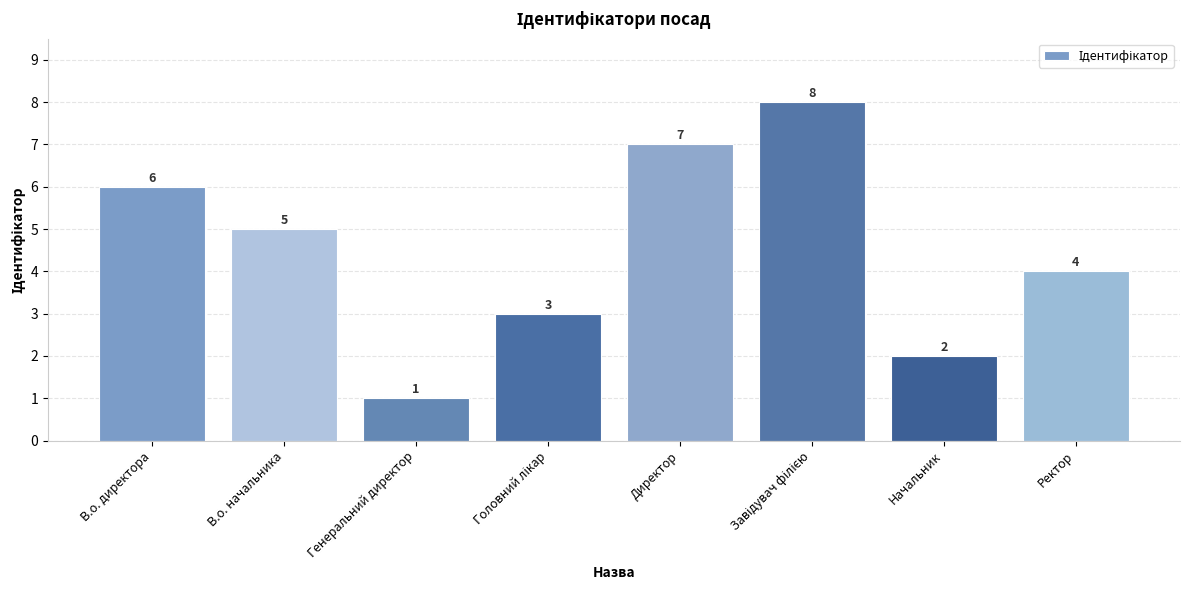

What is the label of the 4th bar from the right?

Директор